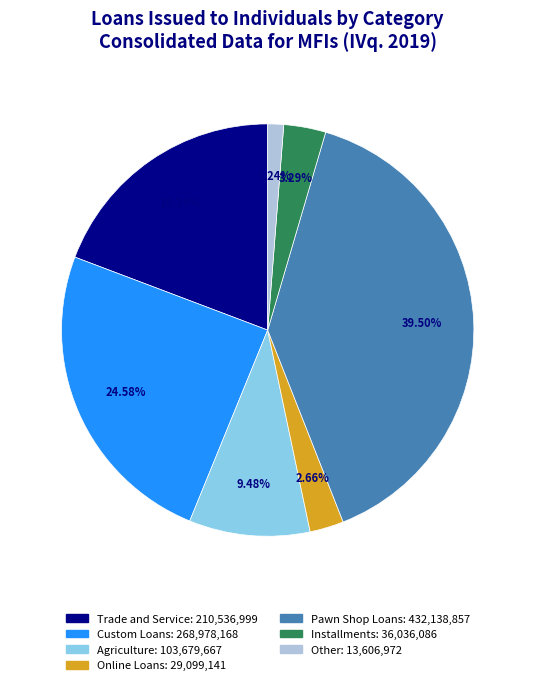

How many segments does this pie chart have?

7